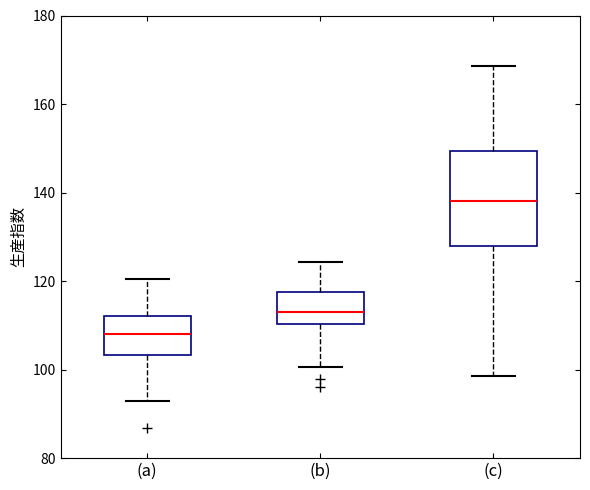

Reading left to right, read every box against the y-axis: the position of its median line, the range the box covers, and the ends of its whiskers. The values are not printed on the chart, so give them approximately, as read against the axis.

(a): median 108, box 104 to 112, whiskers 92 to 120
(b): median 114, box 110 to 118, whiskers 100 to 124
(c): median 138, box 128 to 150, whiskers 98 to 168